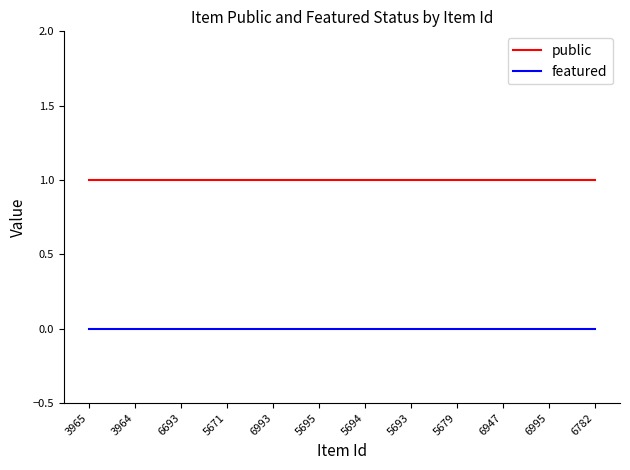

Is the value of public at 3964 greater than the value of featured at 5693?

Yes